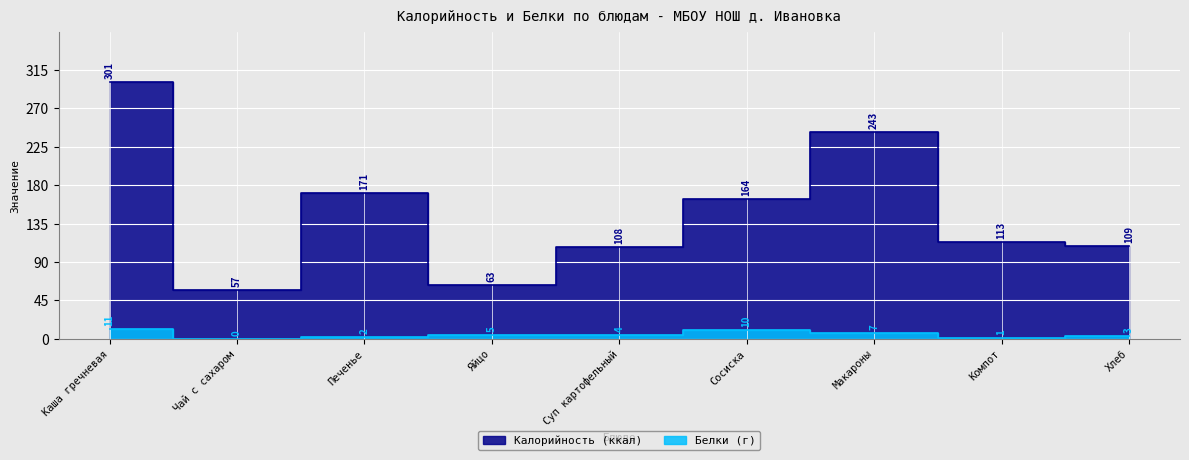

What is the label of the 8th point from the right?

Чай с сахаром